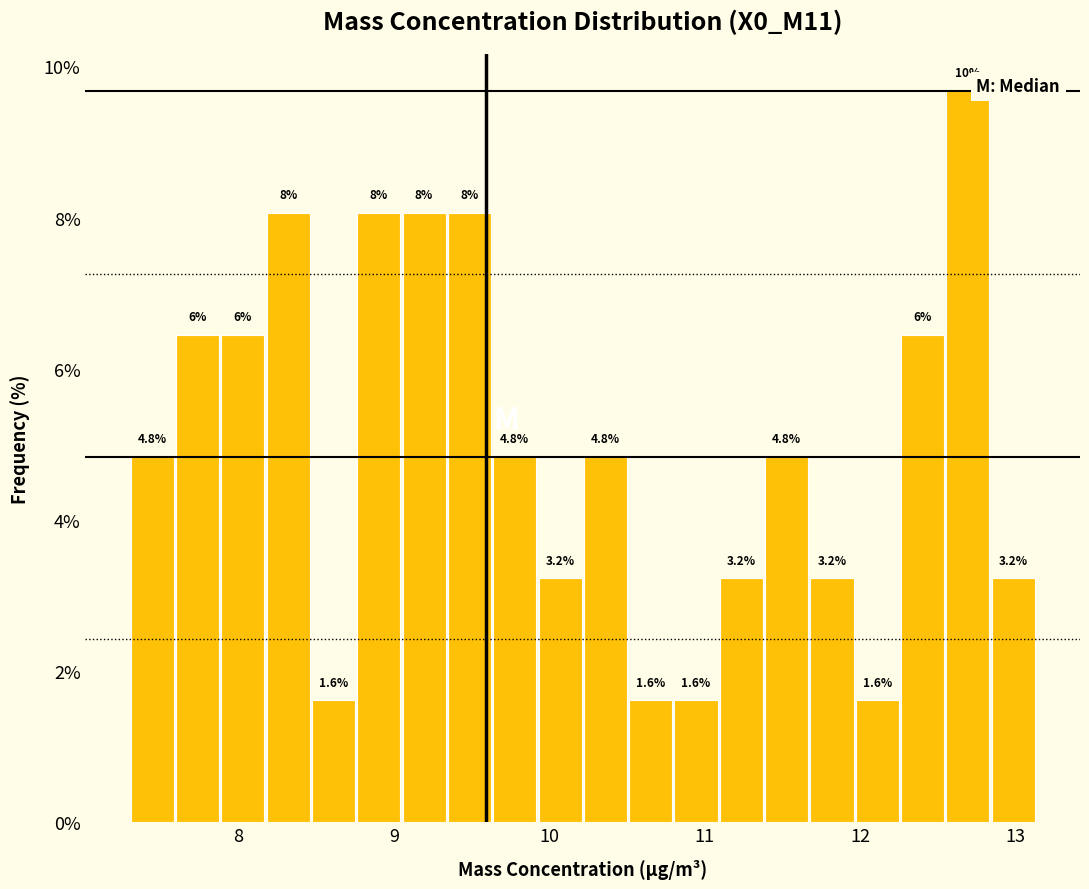

Around what value on the x-axis is the tallest bar? Give the approximate position of its centre, as read against the axis.

12.7